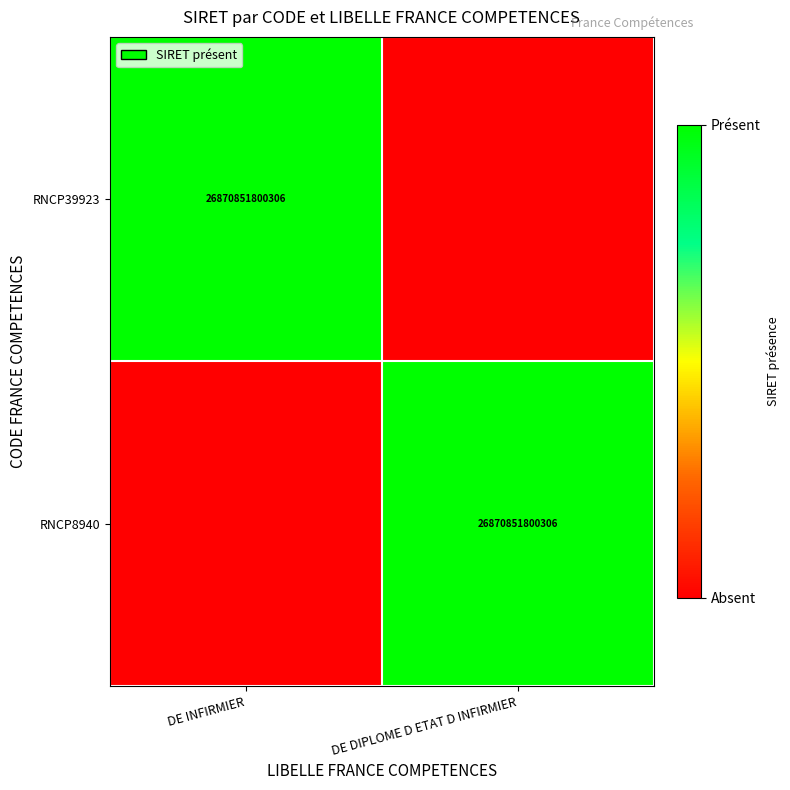

The value of RNCP39923 at DE INFIRMIER is 26870851800306. True or false?

True